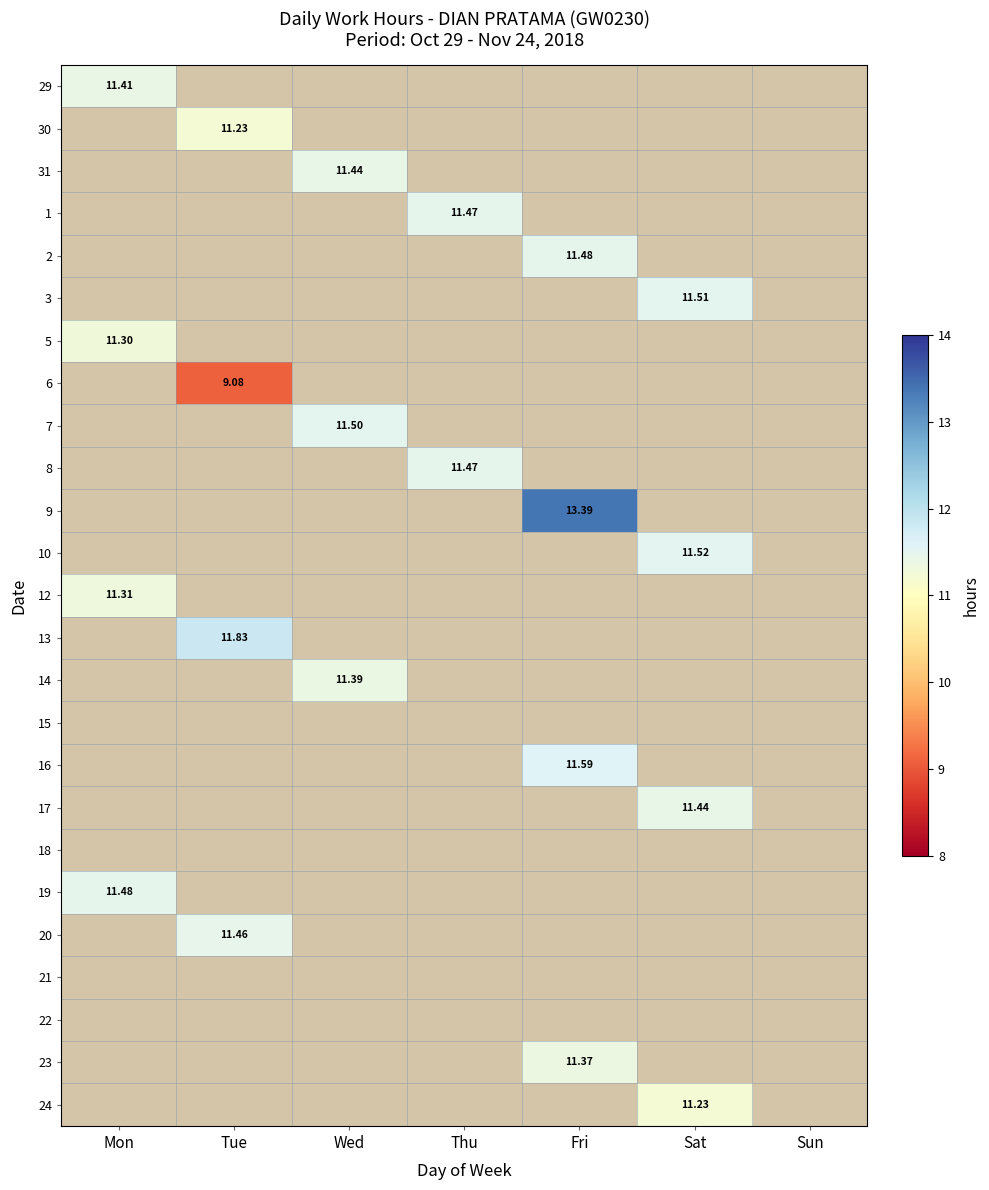

At how many categories does at least one series exceed 12?

1